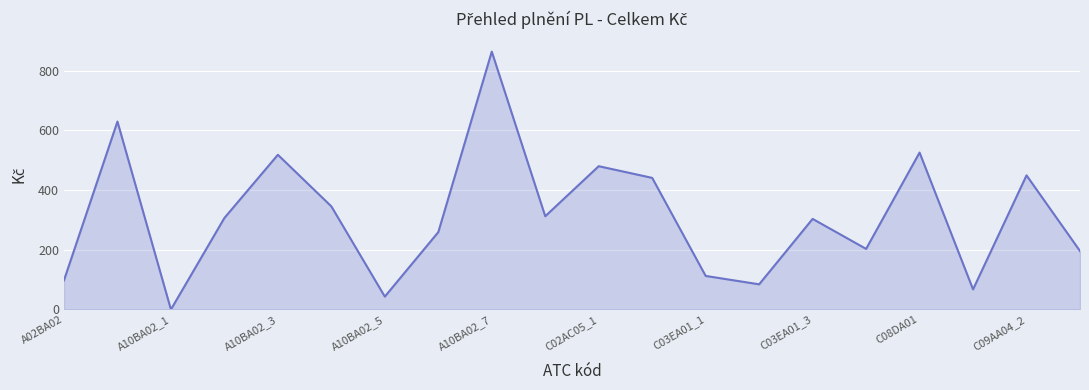

What is the maximum value shown in the chart?

864.1